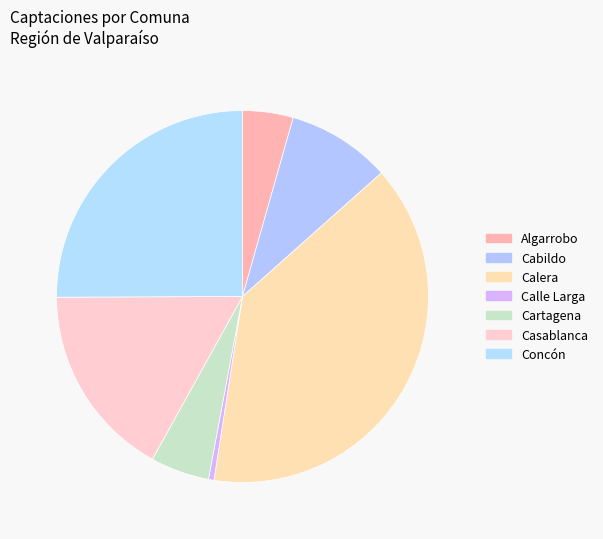

Is it true that Algarrobo is 19% of the pie?

False